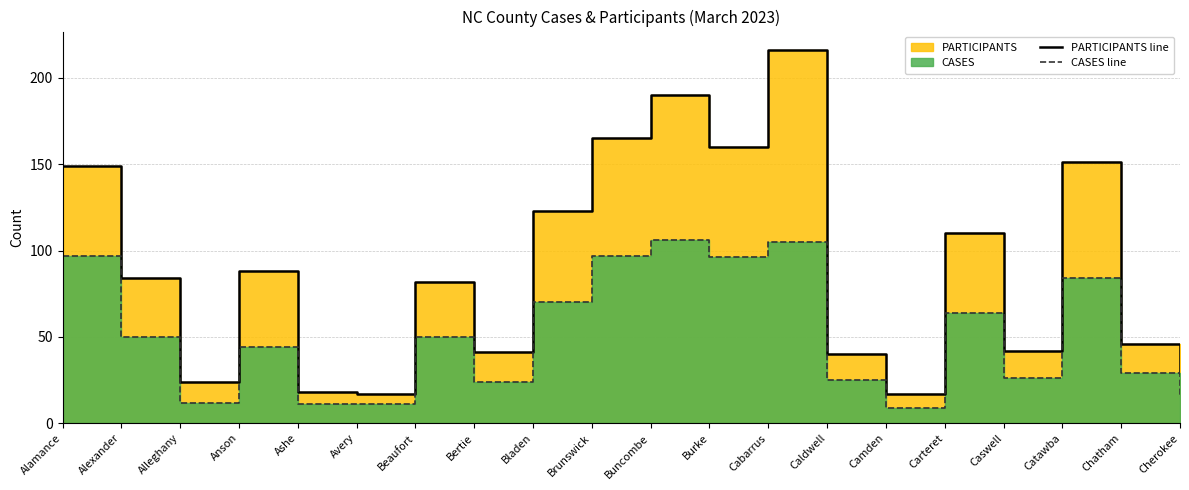

In CASES line, how many points are lower than both neighbors (excluding endpoints)?

5